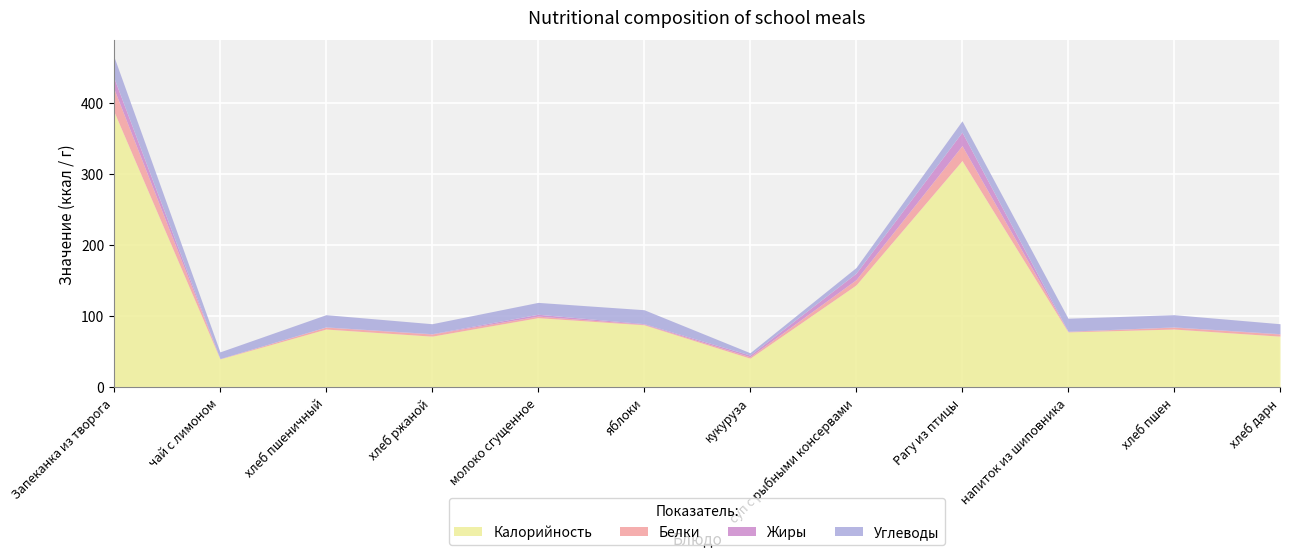

Between Запеканка из творога and кукуруза, which is larger?

Запеканка из творога